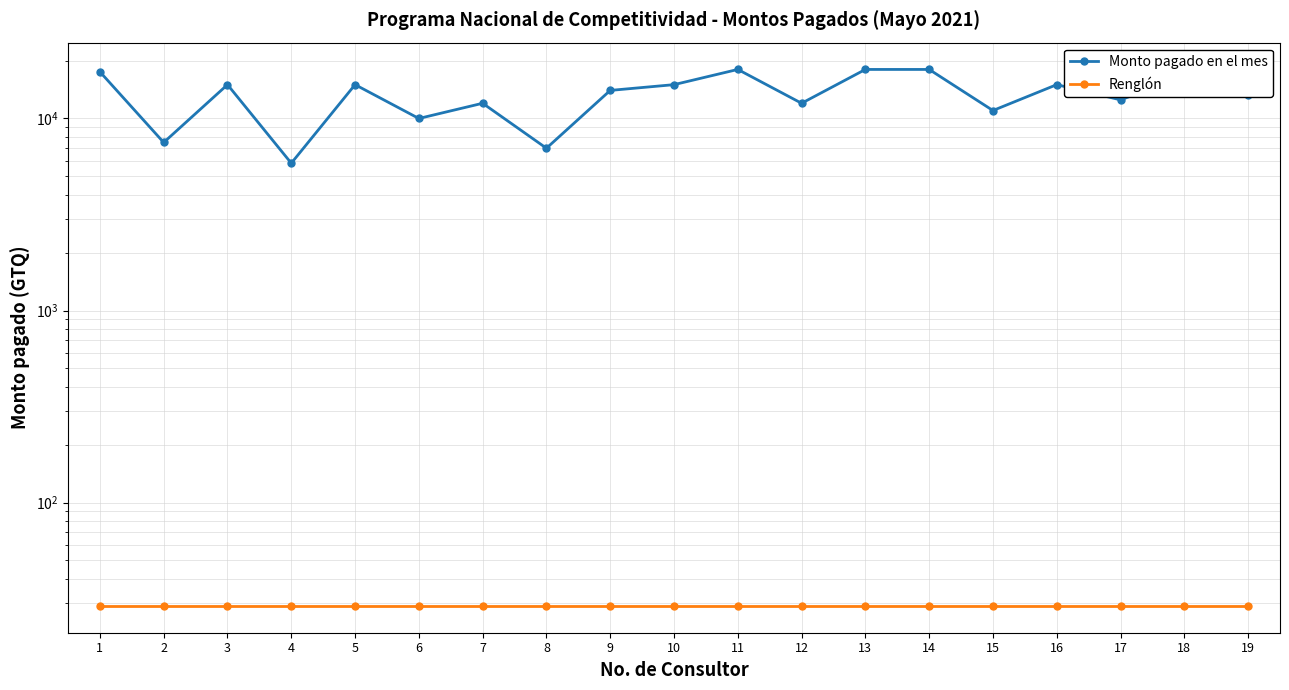

Is the value of Renglón at 17 greater than the value of Monto pagado en el mes at 15?

No